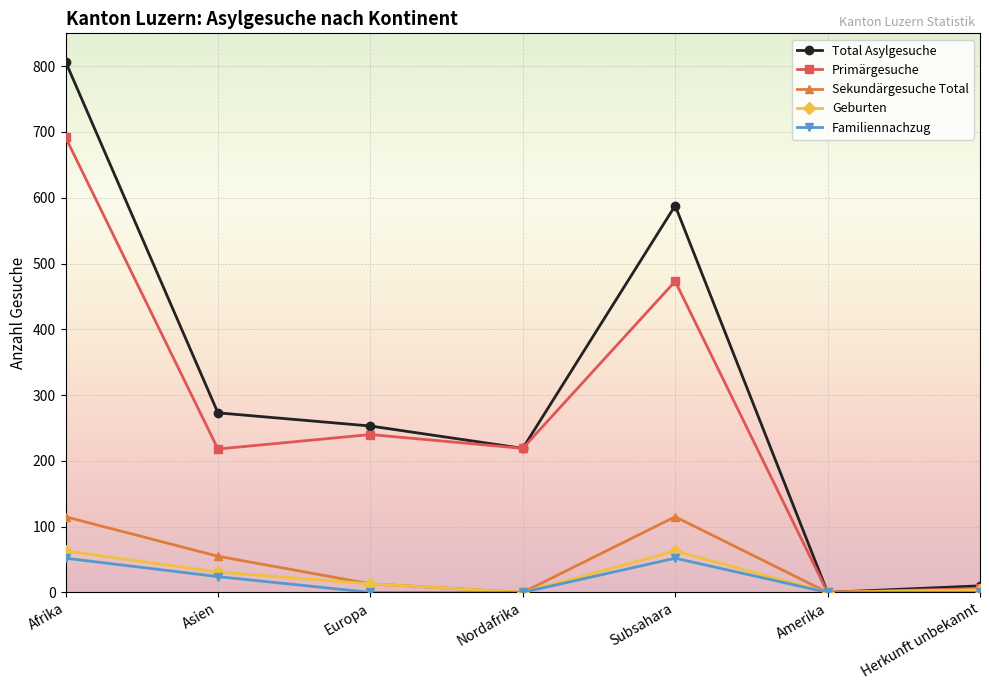

At which category is the sum across all series the highest?

Afrika